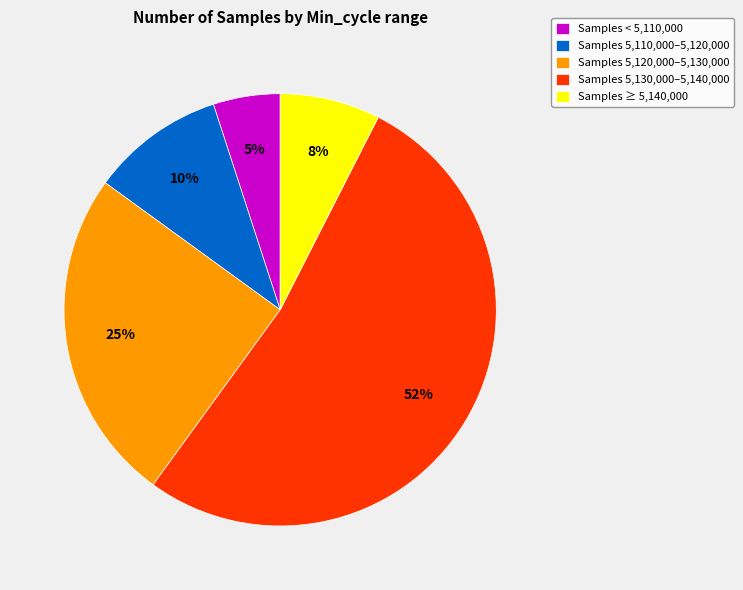

What percentage is the Samples < 5,110,000 slice, to the nearest percent?

5%